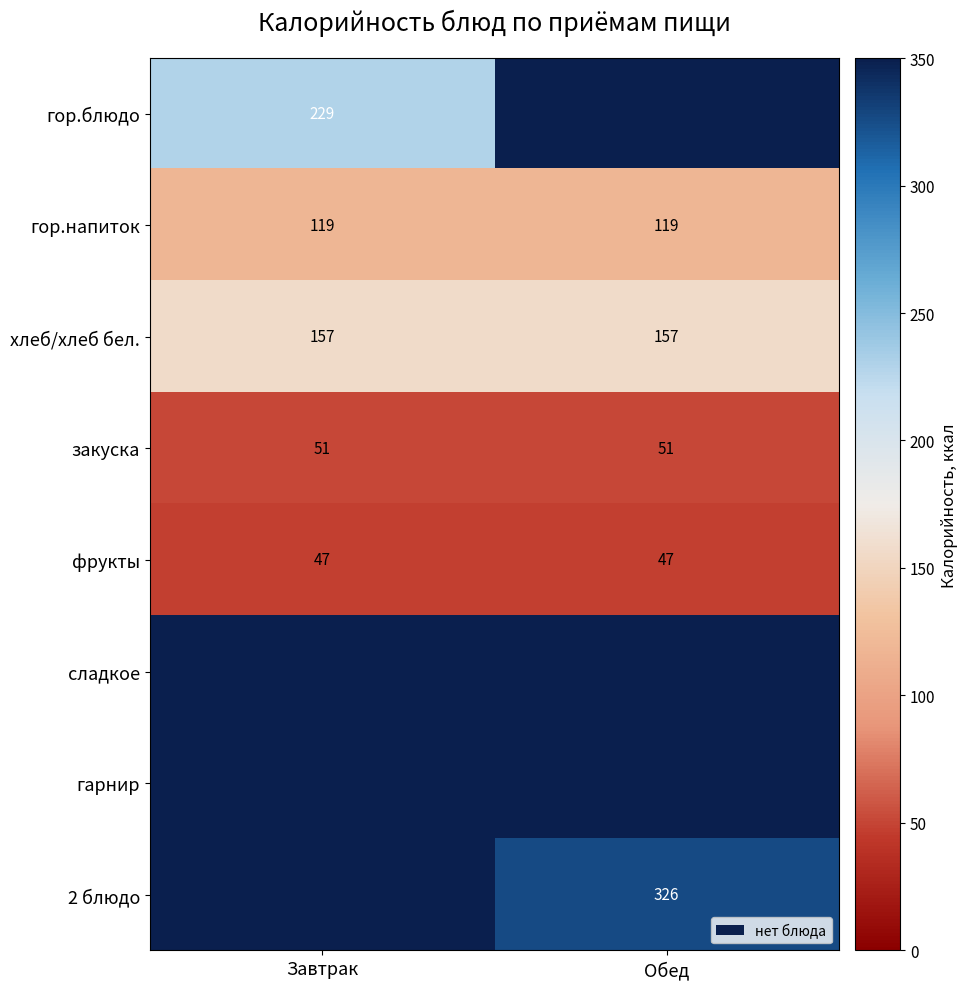

The 2 блюдо series shows 145.8 at Обед. True or false?

False